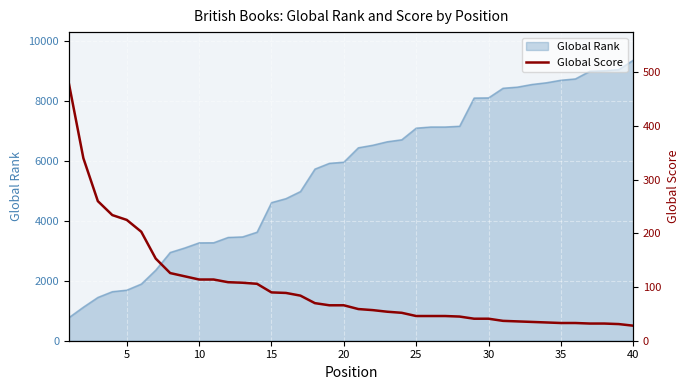

Does the chart display data point markers on the line(s)?

No